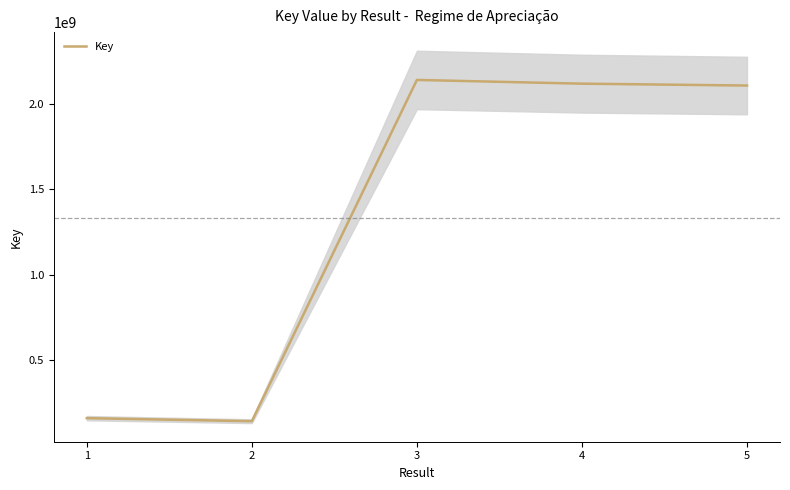

Reading left to right, list all the values displayed in this chart.

157987302	140272008	2141437652	2119611150	2108568581